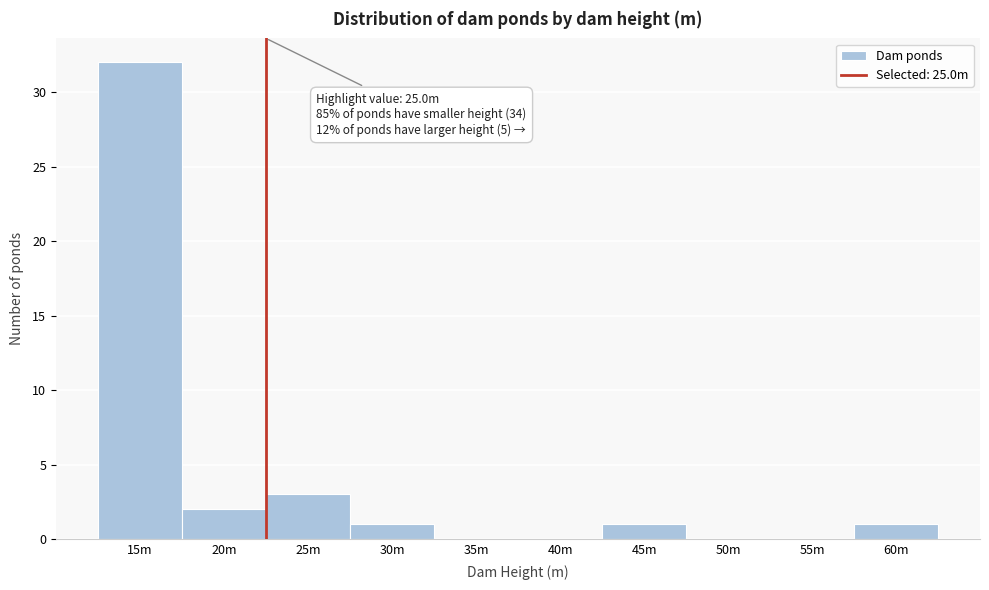

Reading left to right, extract all data points from this chart.

15m=32	20m=2	25m=3	30m=1	35m=0	40m=0	45m=1	50m=0	55m=0	60m=1